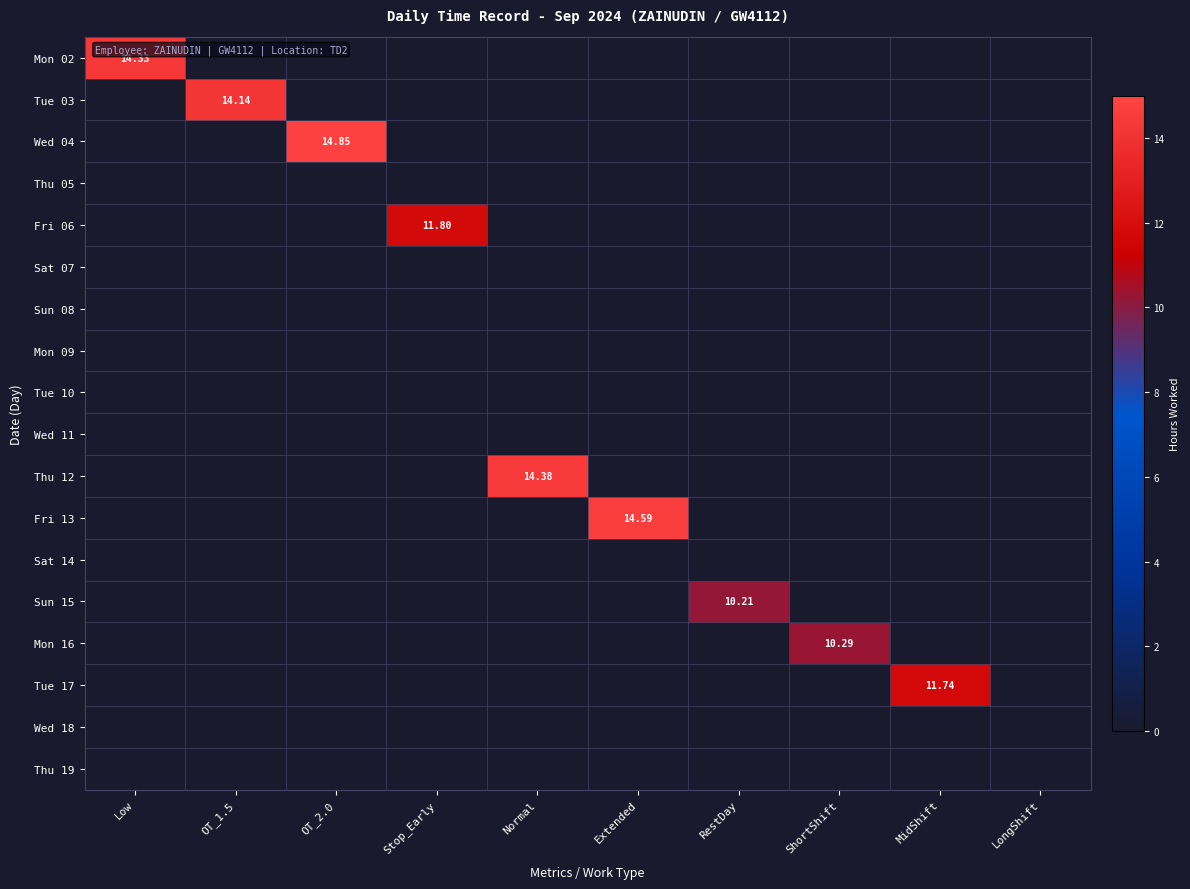

The value of Fri 06 at LongShift is 0.0. True or false?

True